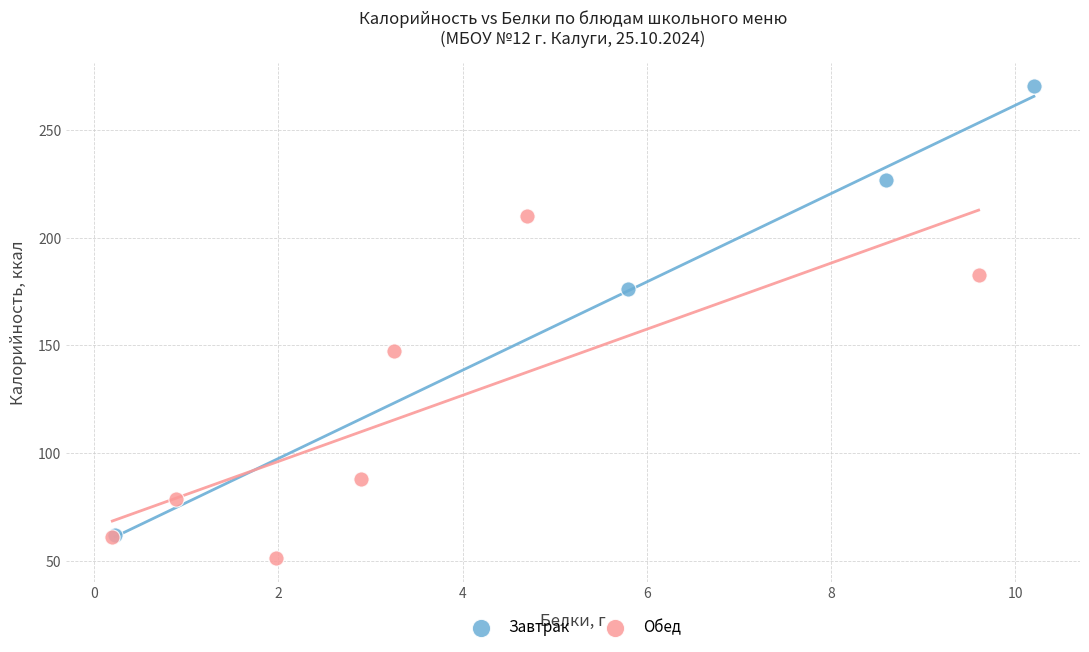

Which series contains the highest Y value?

Завтрак